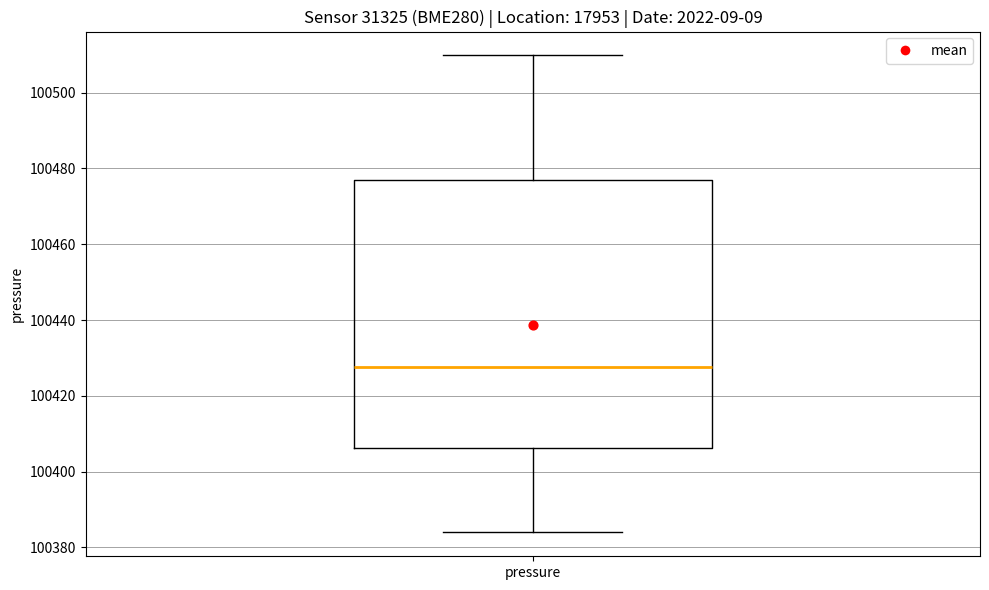

Read this box plot against the y-axis: the position of the median line, the range covered by the box, and the ends of both whiskers. The values are not printed on the chart, so give them approximately, as read against the axis.

median 100428, box 100406 to 100476, whiskers 100384 to 100510